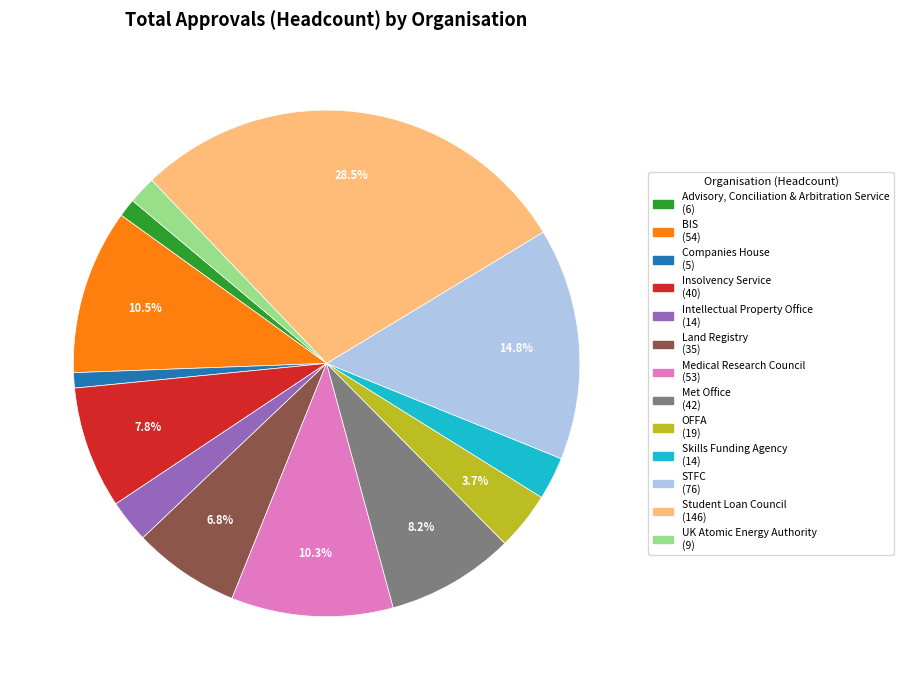

Approximately how many times larger is the value at Medical Research Council compared to Land Registry?

1.5